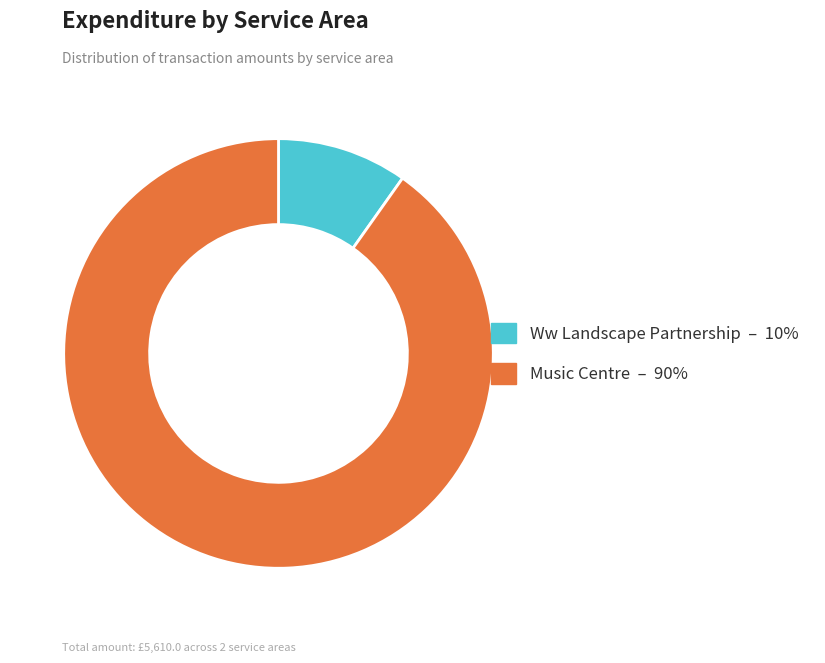

What is the largest slice in the pie chart?

Music Centre